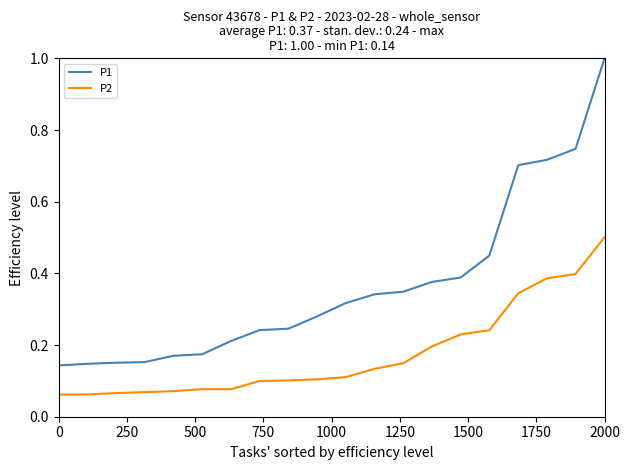

Rank the series by their average value, from lowest to highest.

P2, P1